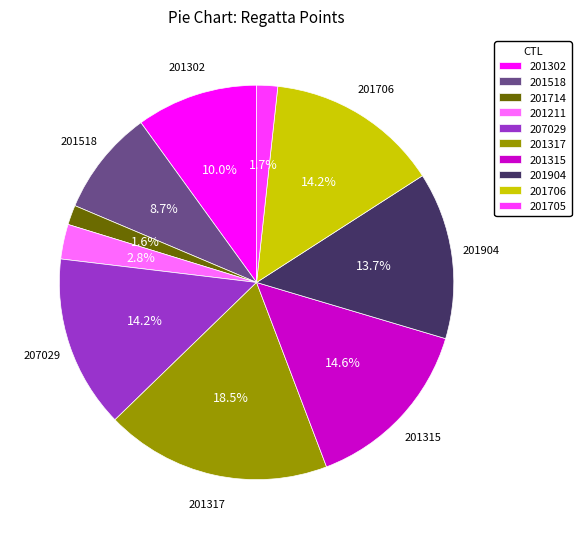

Is the sum of 201714 and 201315 greater than half?

No